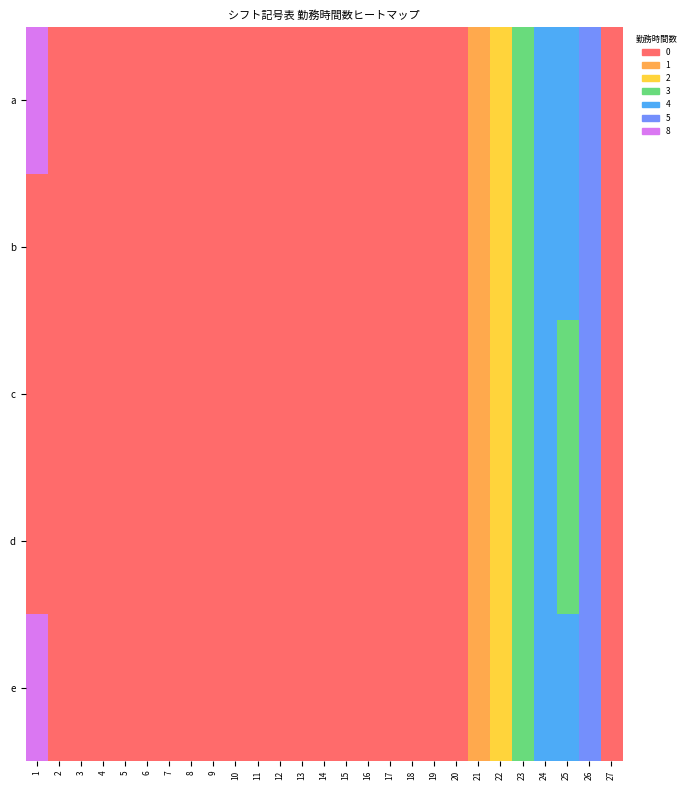

Where is d nearest to the value 2?

22